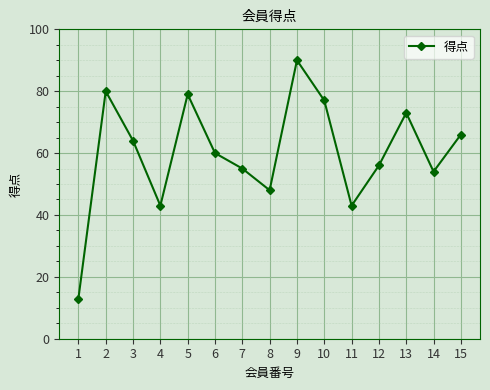

Read the value at 7.

55